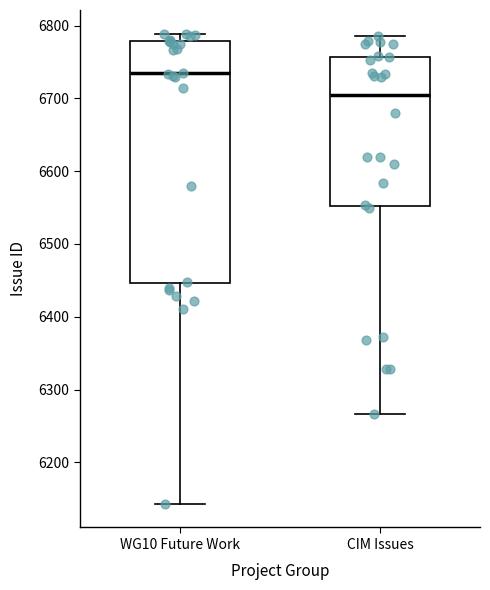

Where does the median line of the box for CIM Issues sit on the y-axis? The values are not printed on the chart, so give them approximately, as read against the axis.

6700